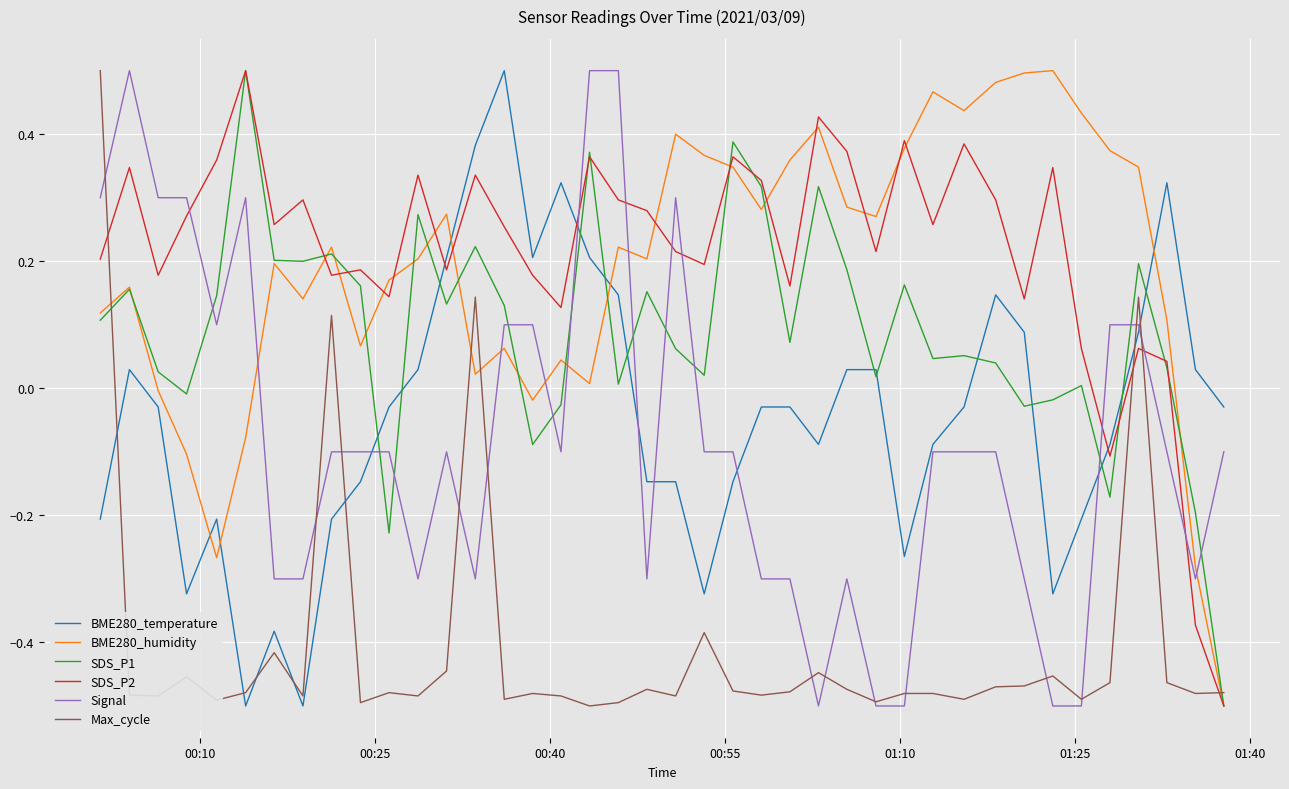

Does the chart have visible grid lines?

Yes